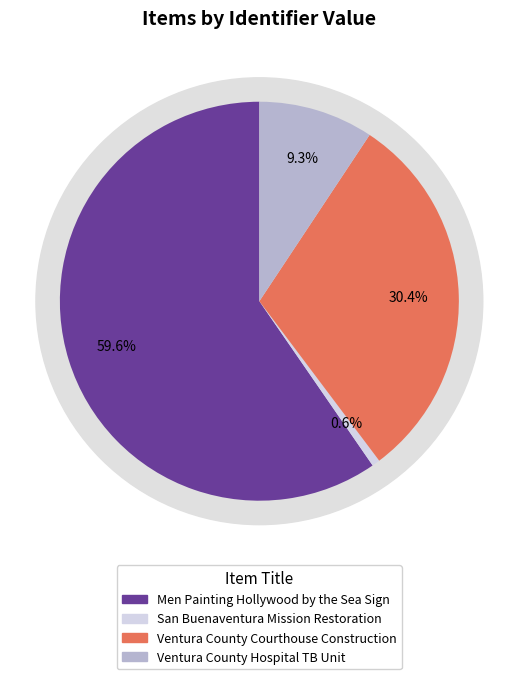

Which category has the smallest portion of the pie?

San Buenaventura Mission Restoration